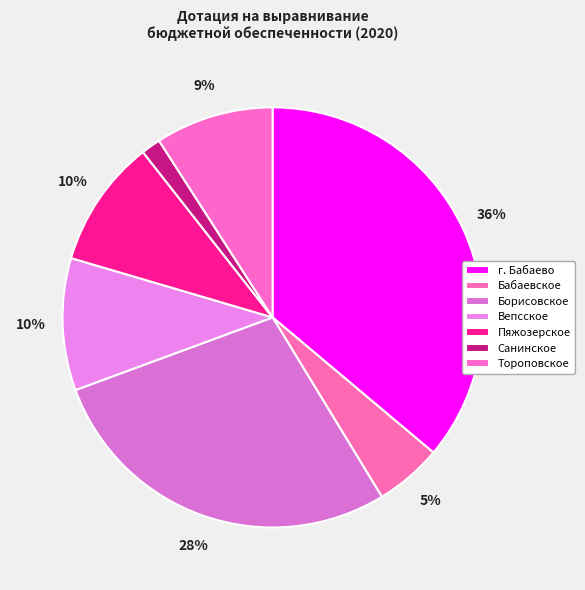

Count the number of slices in the pie.

7